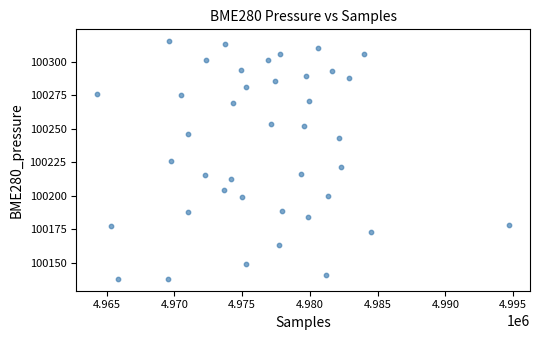

What is the range of Y values (max minus min)?

177.4